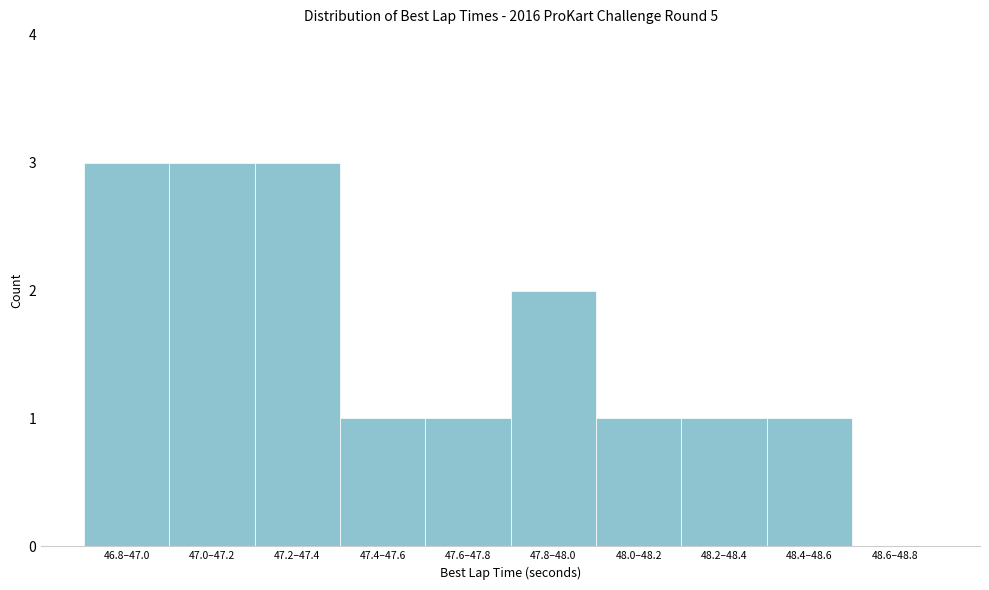

Reading right to left, what are all the values shown in this chart?

48.6–48.8=0	48.4–48.6=1	48.2–48.4=1	48.0–48.2=1	47.8–48.0=2	47.6–47.8=1	47.4–47.6=1	47.2–47.4=3	47.0–47.2=3	46.8–47.0=3